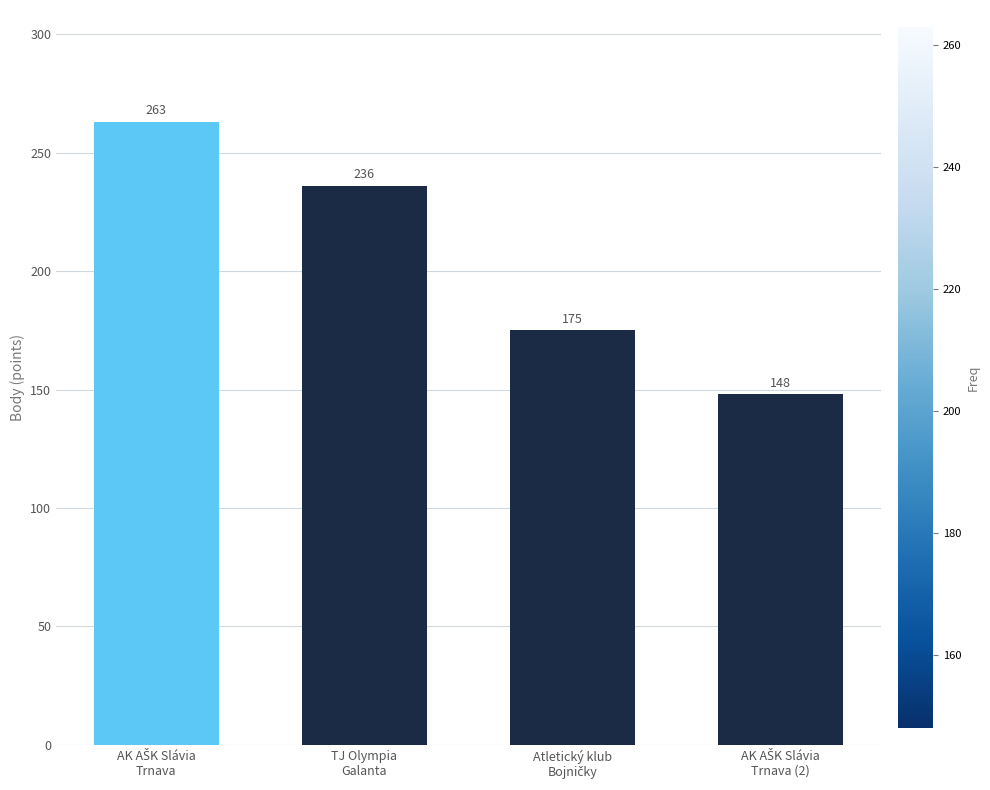

What is the difference between the maximum and second lowest values?

88